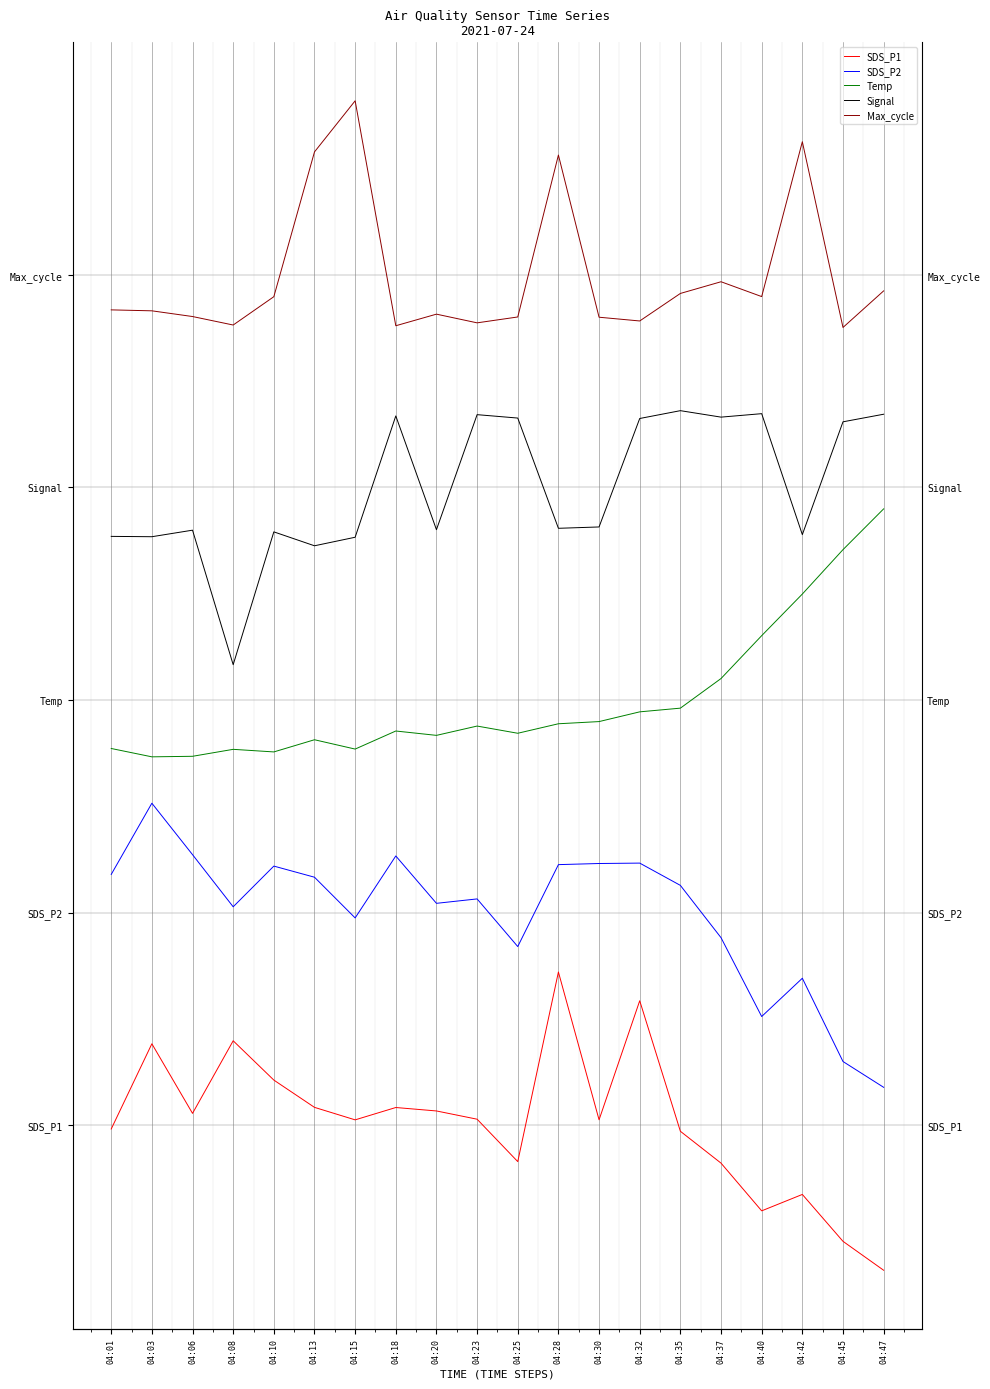

True or false: SDS_P2 has more than 1 interior local peaks.

True